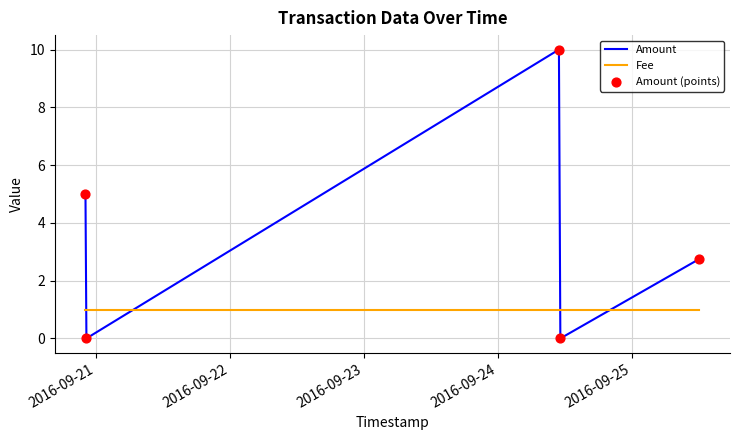

Which series has the largest total across all categories?

Amount